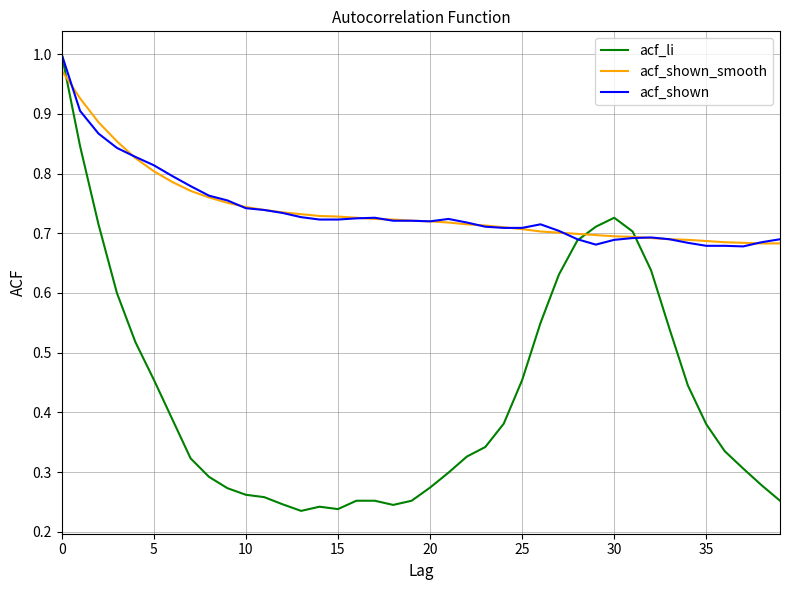

Which series ends up on top after the final intersection of acf_li and acf_shown_smooth?

acf_shown_smooth